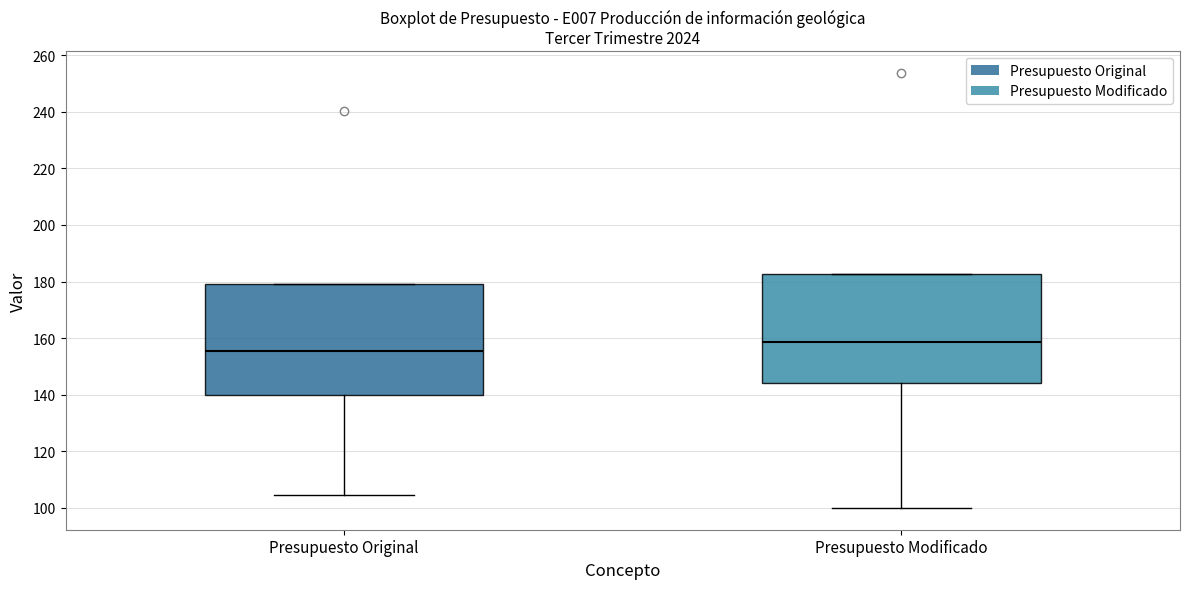

Where is the lower edge of the box for Presupuesto Modificado on the y-axis? The values are not printed on the chart, so give them approximately, as read against the axis.

144